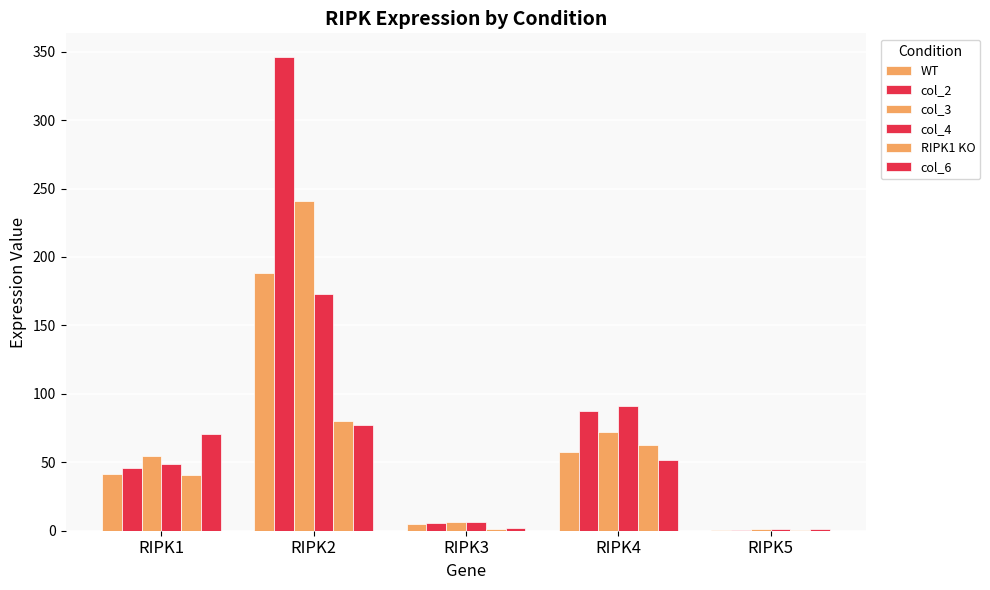

The col_3 series shows 19.2 at RIPK4. True or false?

False